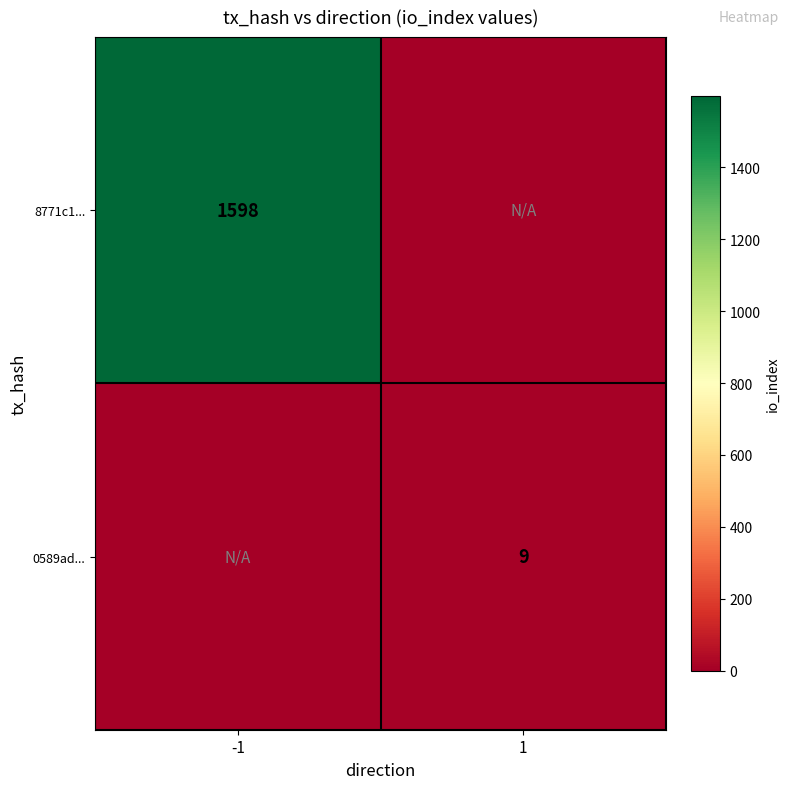

Is it true that 0589ad... equals 9 at 1?

True